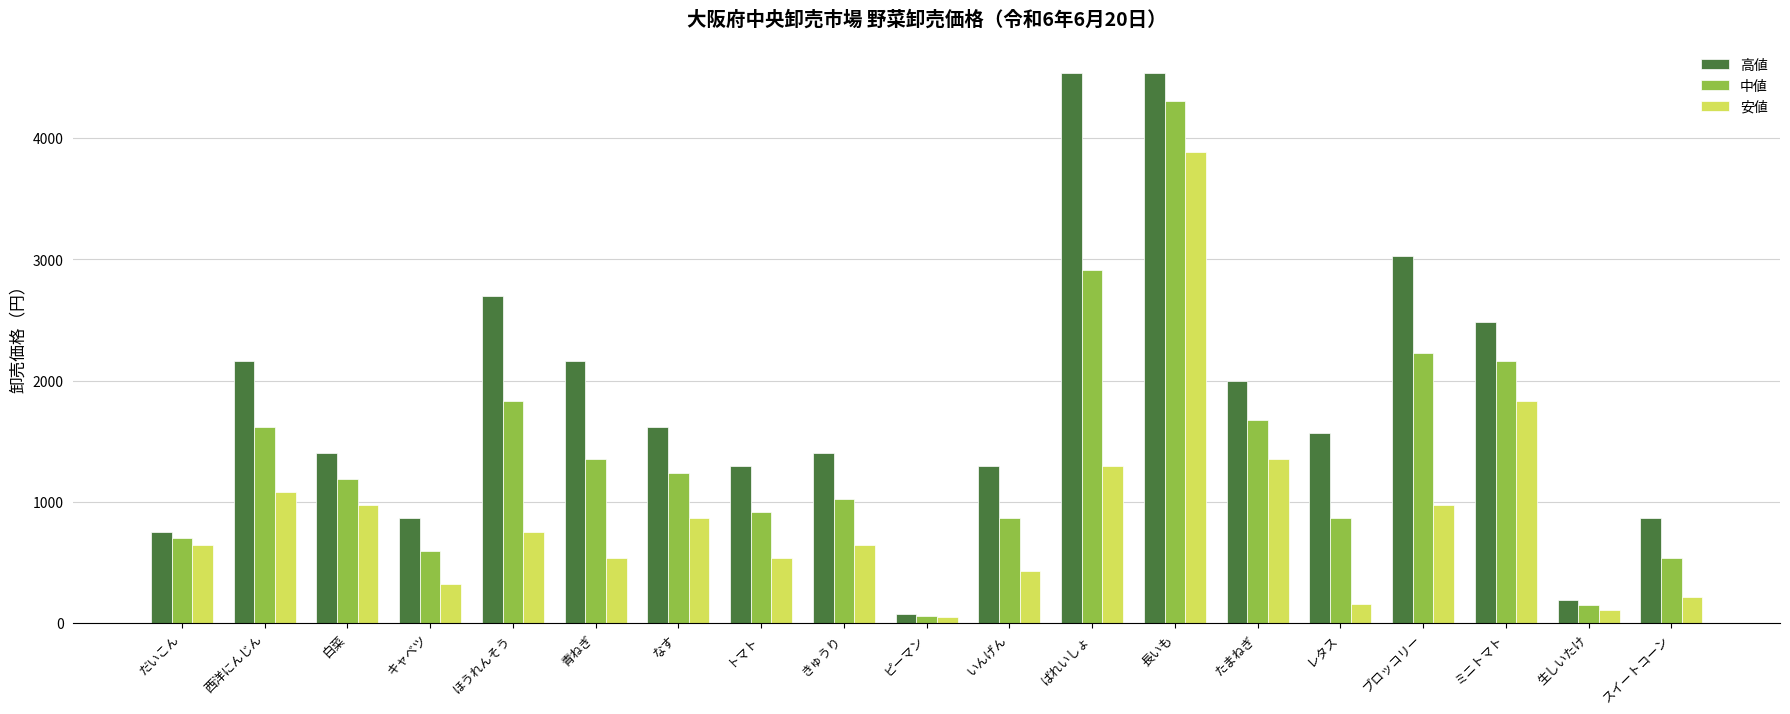

Is it true that 高値 equals 474 at キャベツ?

False